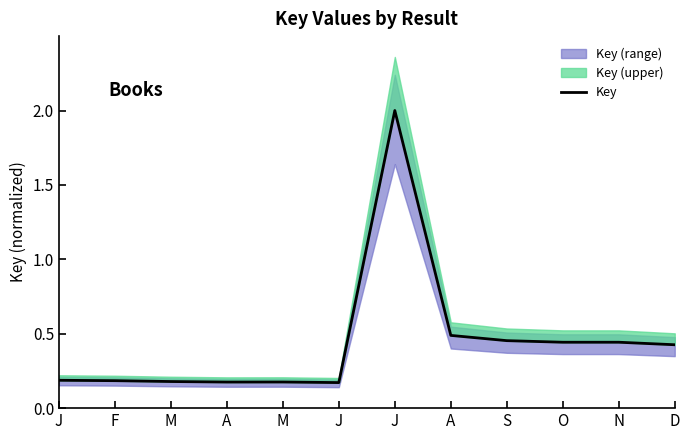

Rank the categories by value from highest to lowest.

J, A, S, O, N, D, J, F, M, M, A, J